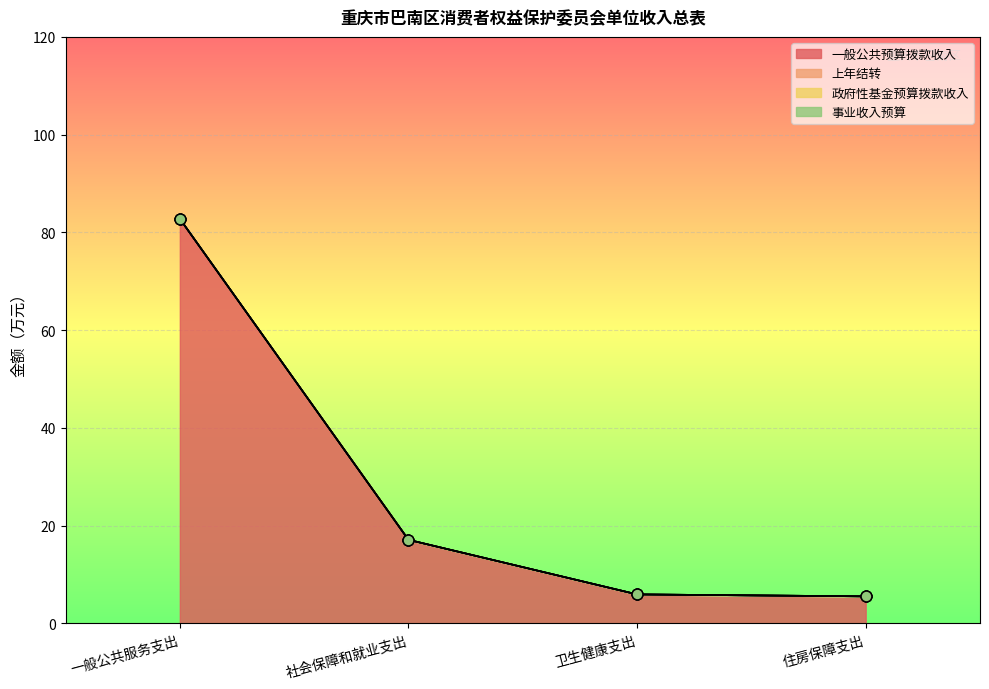

What are all the series names shown in the legend?

一般公共预算拨款收入, 上年结转, 政府性基金预算拨款收入, 事业收入预算